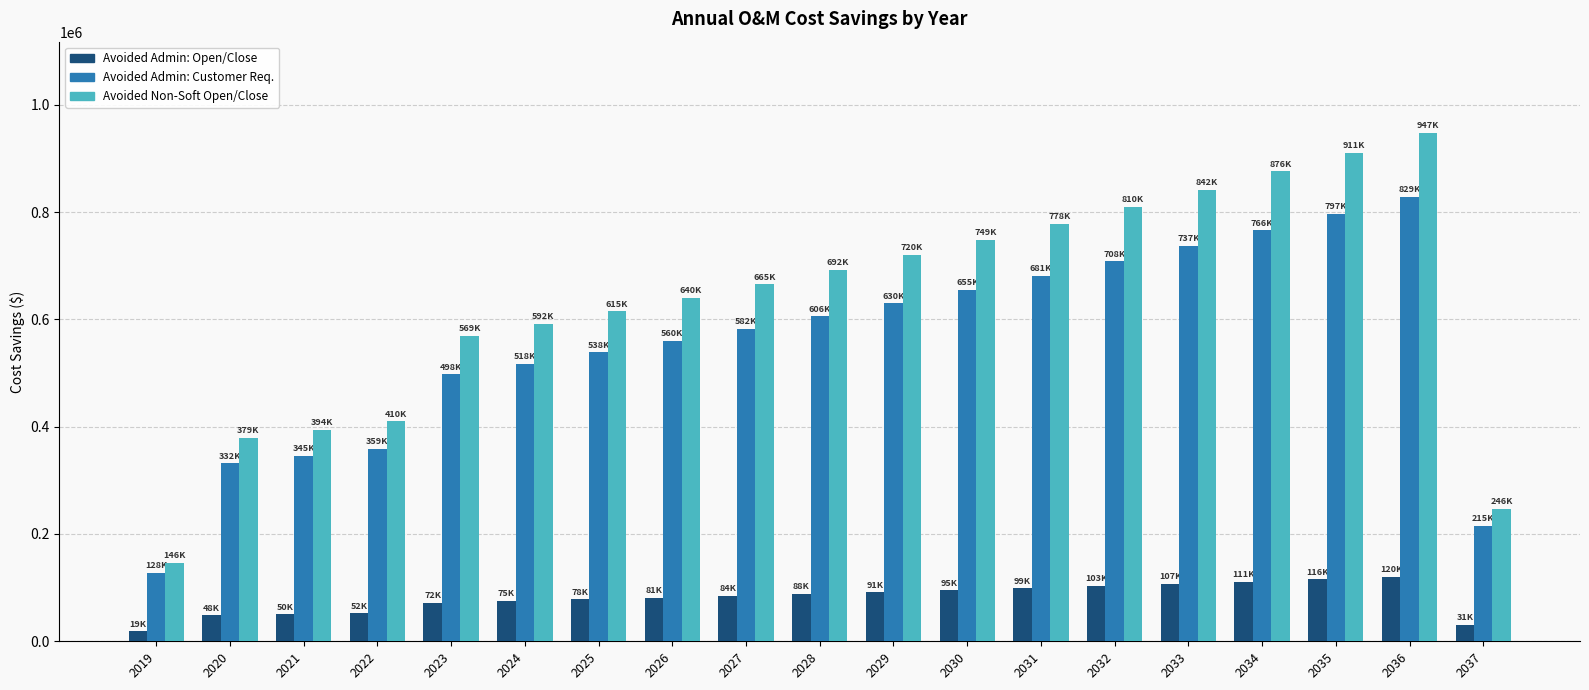

At which category is the sum across all series the highest?

2036